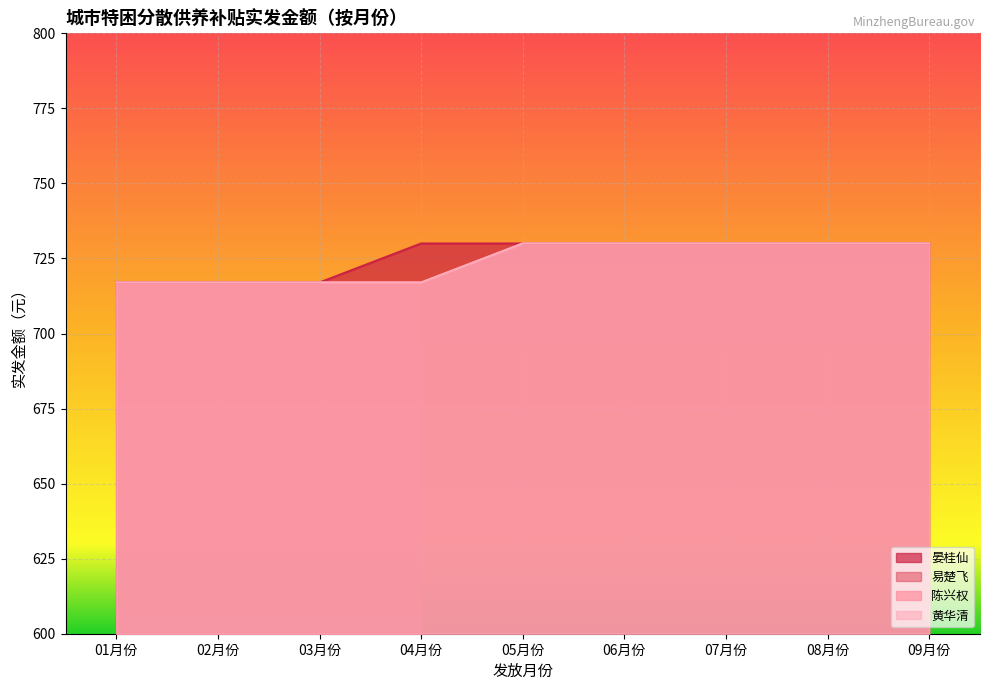

Is the value of 陈兴权 at 07月份 greater than the value of 易楚飞 at 02月份?

Yes